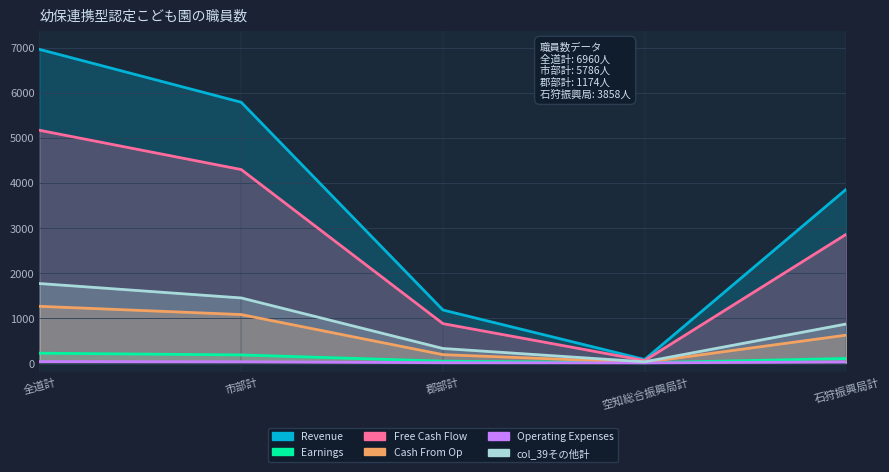

What is the difference between the highest and lowest values at 全道計?

6931